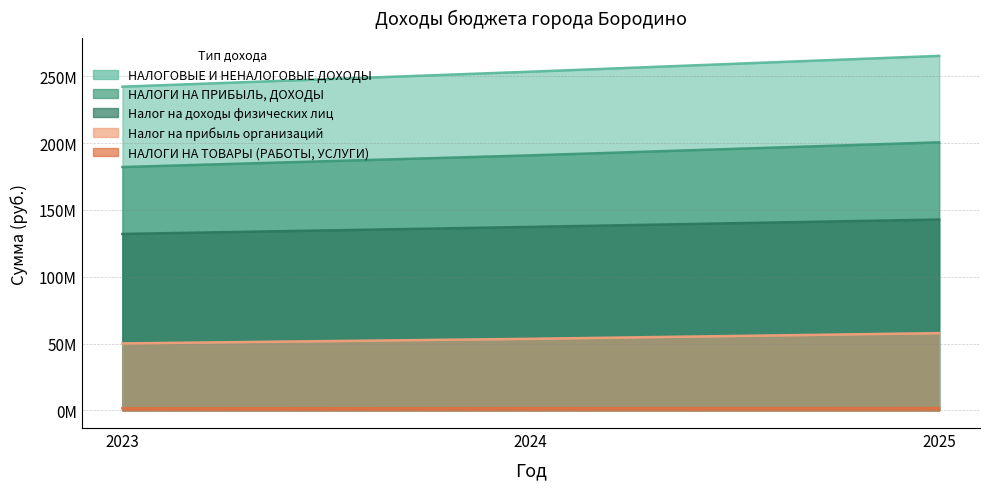

Which series has the widest spread of values?

НАЛОГОВЫЕ И НЕНАЛОГОВЫЕ ДОХОДЫ